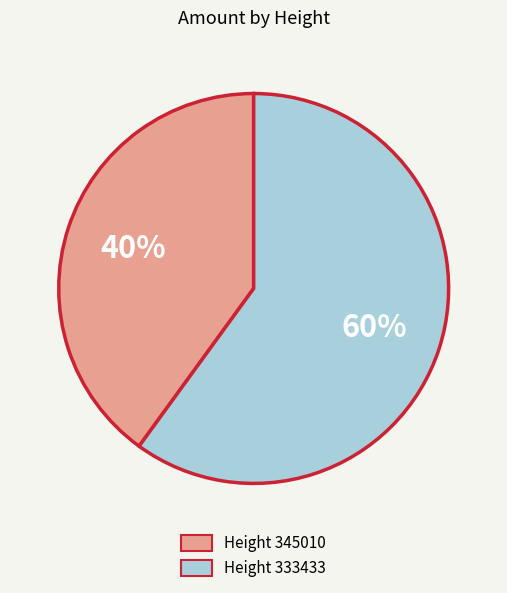

Which slice represents more than half of the pie?

Height 333433